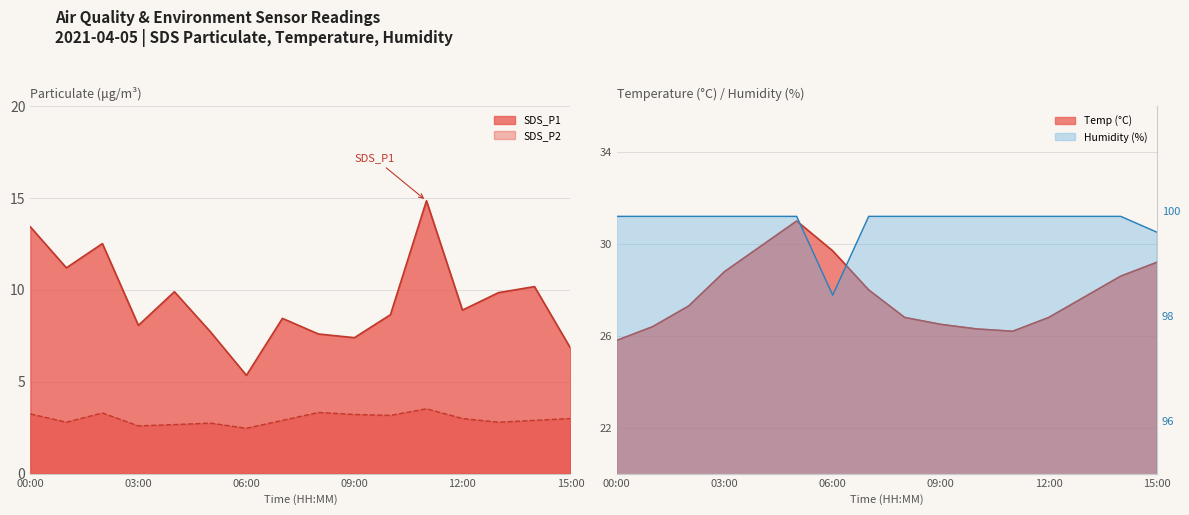

What is the average value of the SDS_P2 series?

3.0